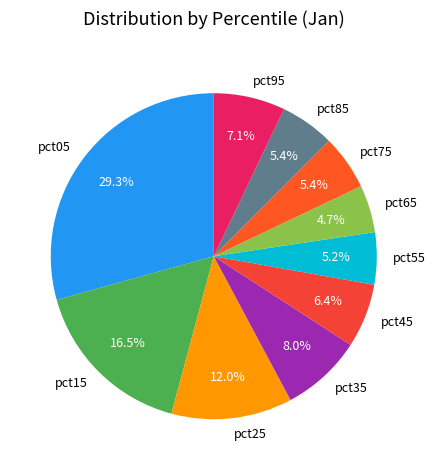

How many segments does this pie chart have?

10